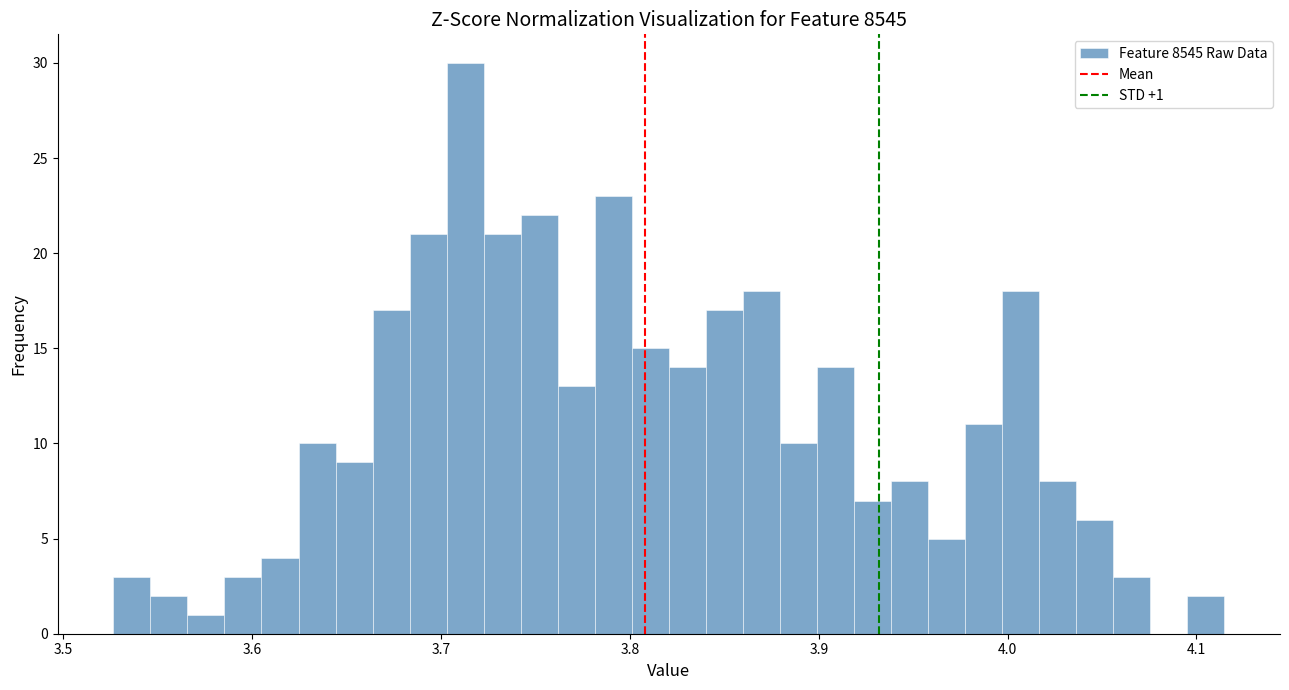

Read against the x-axis, roughly where is the centre of the tallest bar?

3.71